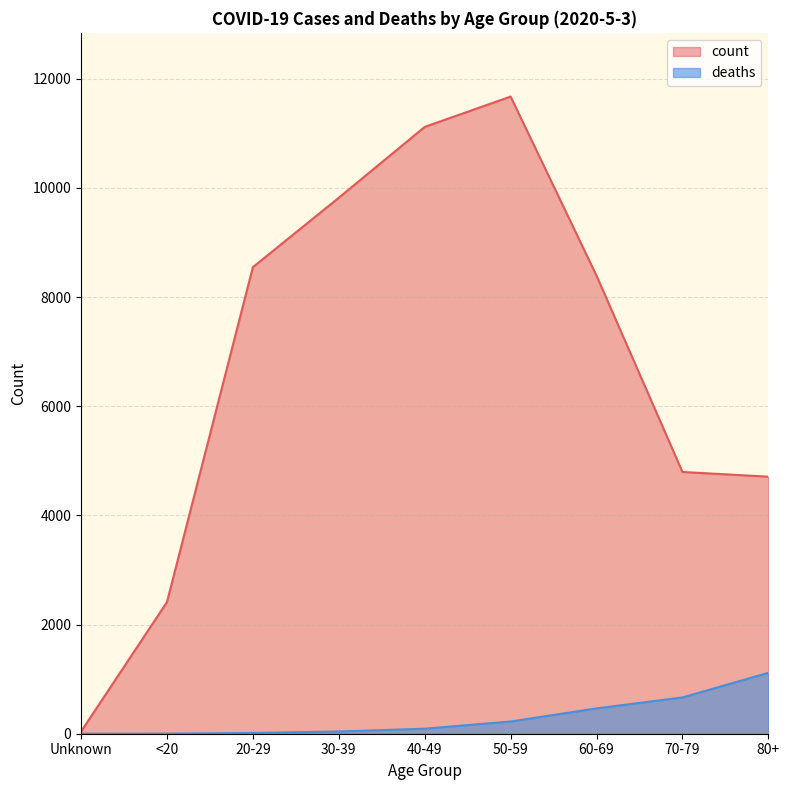

What are all the series names shown in the legend?

count, deaths